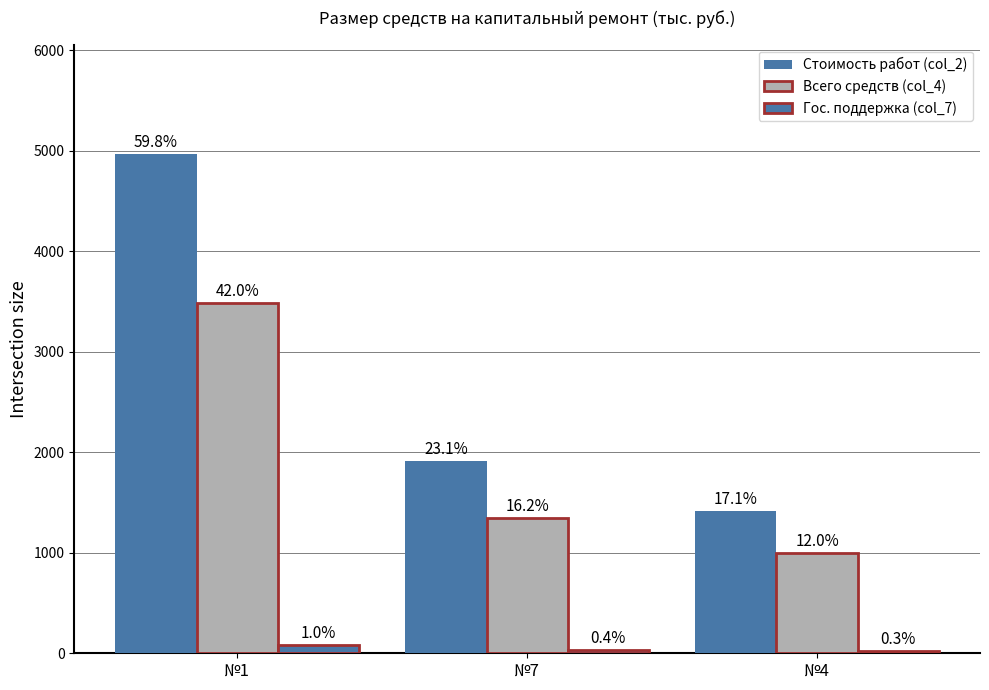

Which has a higher value, №4 or №1?

№1